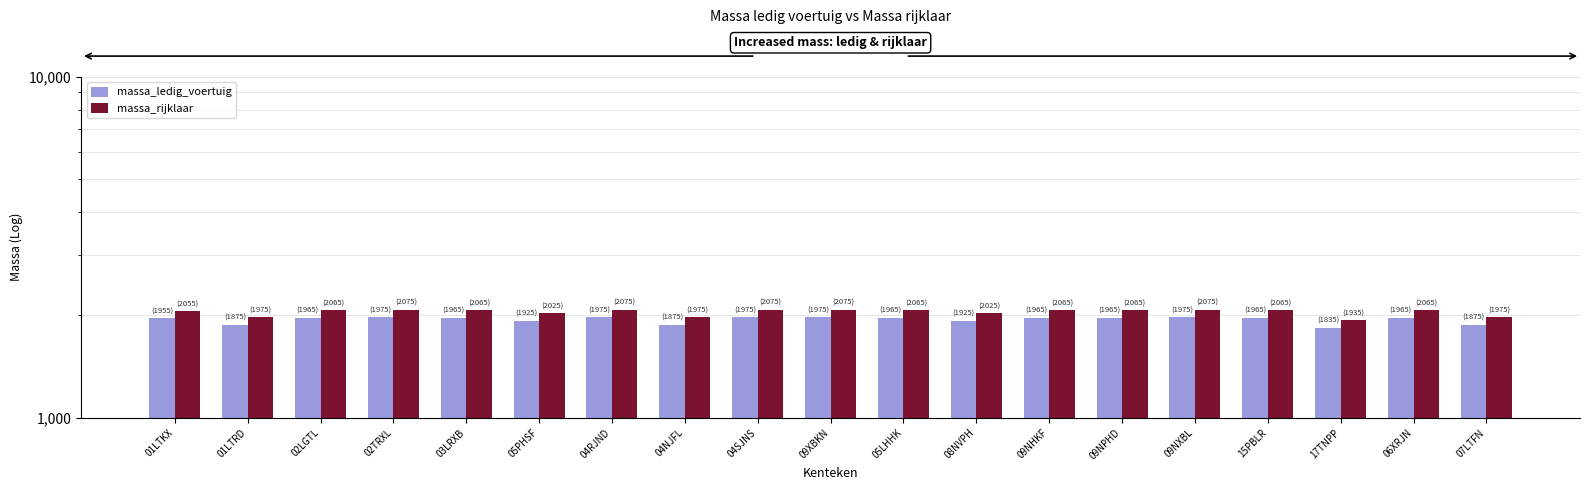

How many values in the massa_ledig_voertuig series exceed 1965?

5